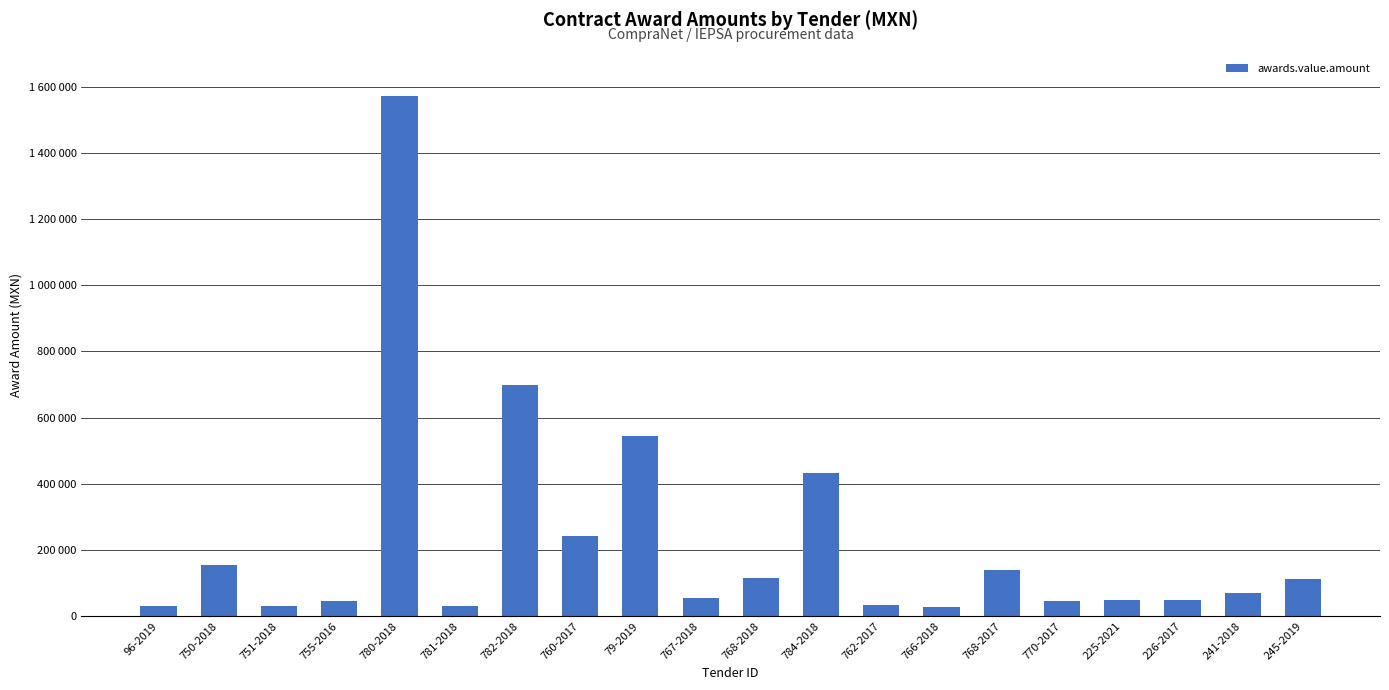

What position from the right is 226-2017?

3